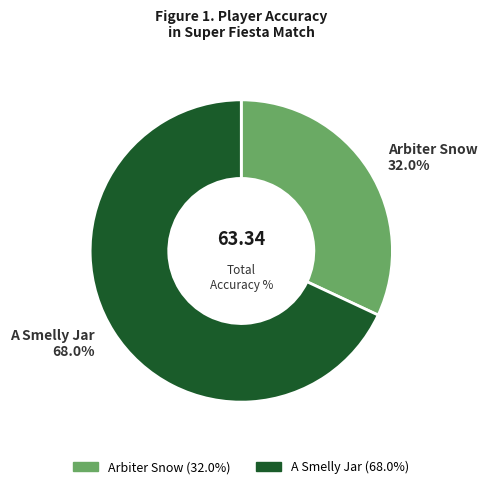

To the nearest percent, what is the difference between the largest and smallest slice percentages?

36%